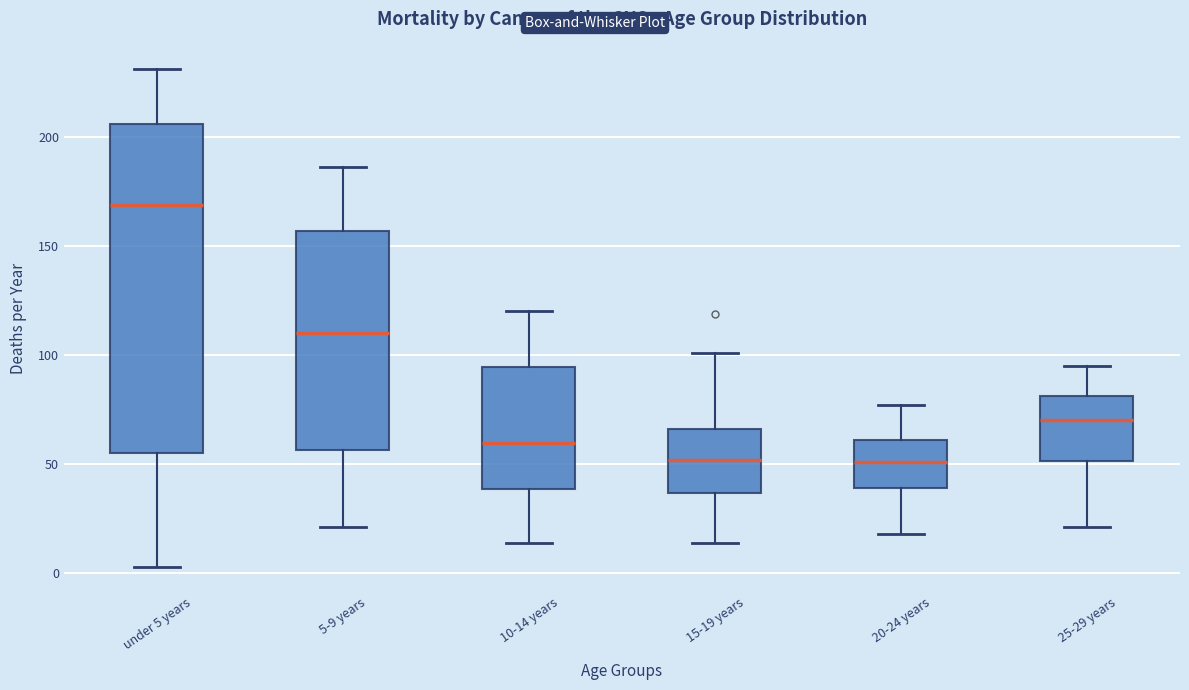

Reading left to right, transcribe this box plot: for each box, give where its median line is, the range the box spans, and where its two whiskers end, as read against the y-axis. The values are not printed on the chart, so give them approximately, as read against the axis.

under 5 years: median 170, box 55 to 205, whiskers 5 to 230
5-9 years: median 110, box 55 to 155, whiskers 20 to 185
10-14 years: median 60, box 40 to 95, whiskers 15 to 120
15-19 years: median 50, box 35 to 65, whiskers 15 to 100
20-24 years: median 50, box 40 to 60, whiskers 20 to 75
25-29 years: median 70, box 50 to 80, whiskers 20 to 95